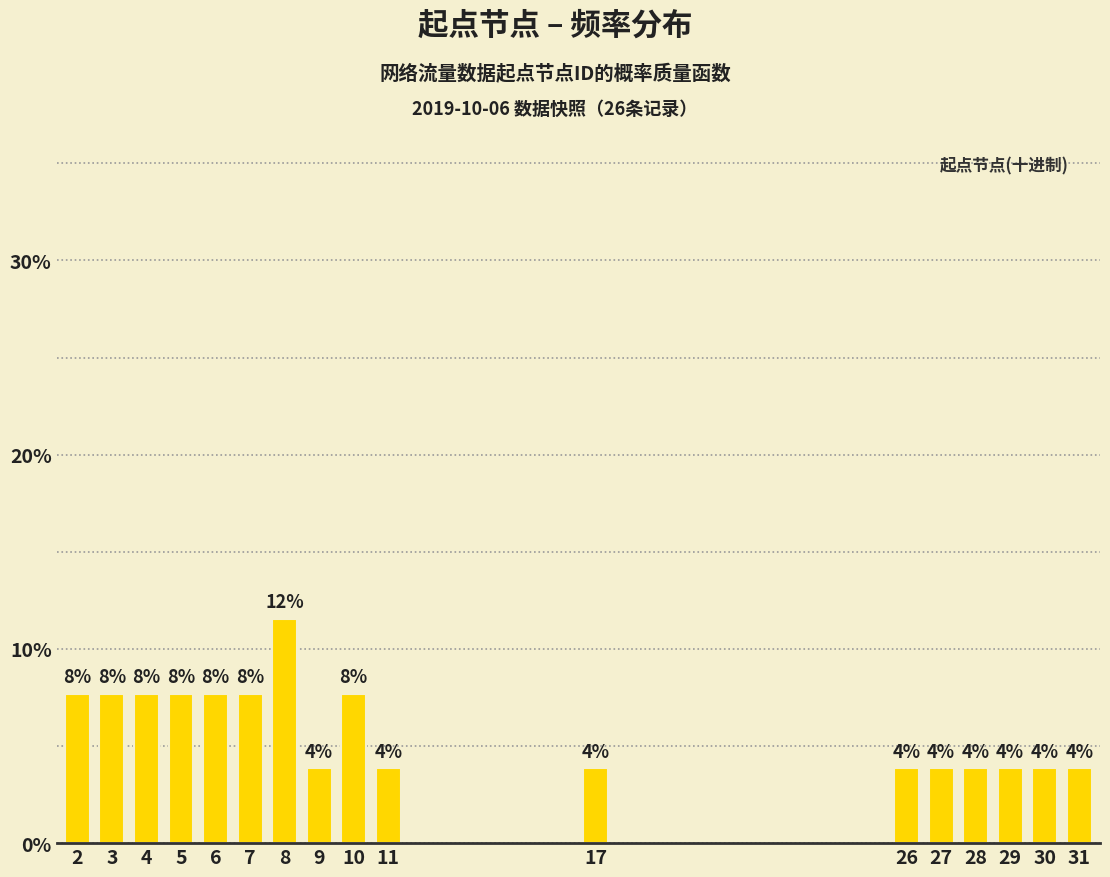

Does the chart contain any negative values?

No